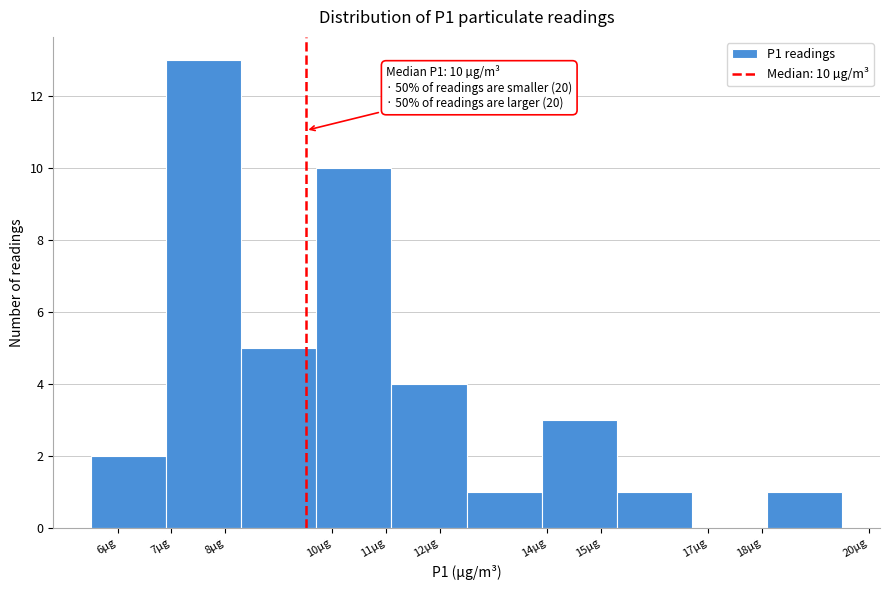

Which range on the x-axis has the tallest bar?

6.9 to 8.3